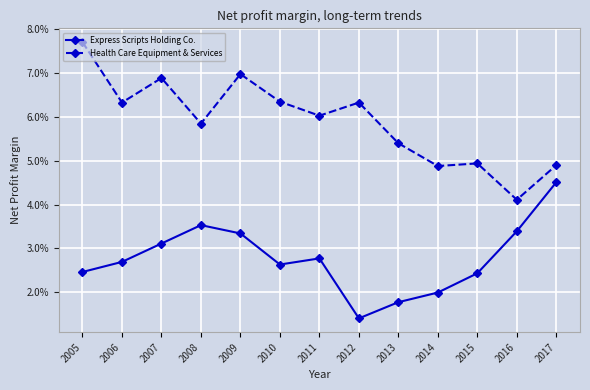

Reading left to right, what are all the values shown in this chart?

Express Scripts Holding Co.: 2005=0.0	2006=0.0	2007=0.0	2008=0.0	2009=0.0	2010=0.0	2011=0.0	2012=0.0	2013=0.0	2014=0.0	2015=0.0	2016=0.0	2017=0.0
Health Care Equipment & Services: 2005=0.1	2006=0.1	2007=0.1	2008=0.1	2009=0.1	2010=0.1	2011=0.1	2012=0.1	2013=0.1	2014=0.0	2015=0.0	2016=0.0	2017=0.0